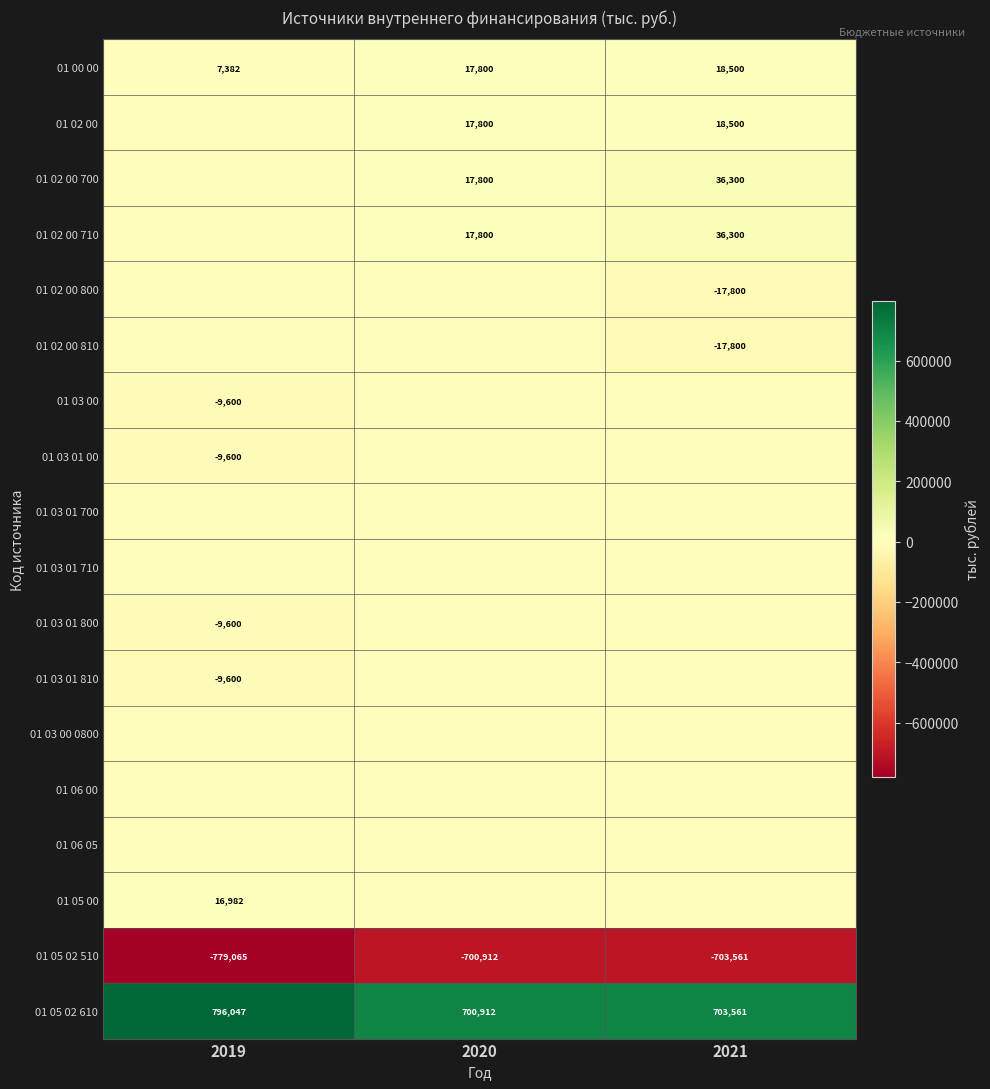

At which category is the sum across all series the highest?

2021